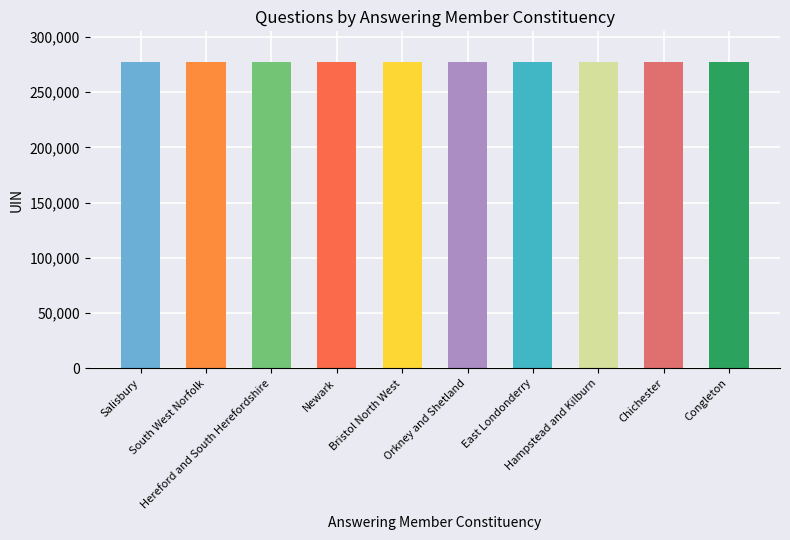

What is the value of the 10th bar from the left?

277314